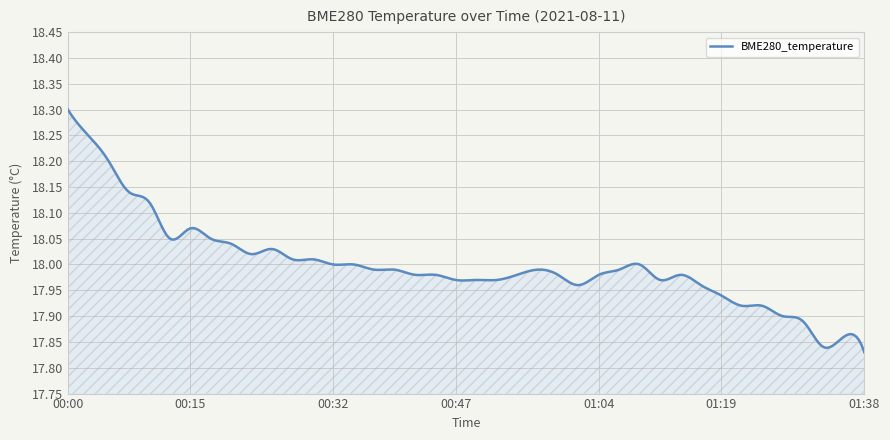

What is the difference between the maximum and minimum values?

0.5